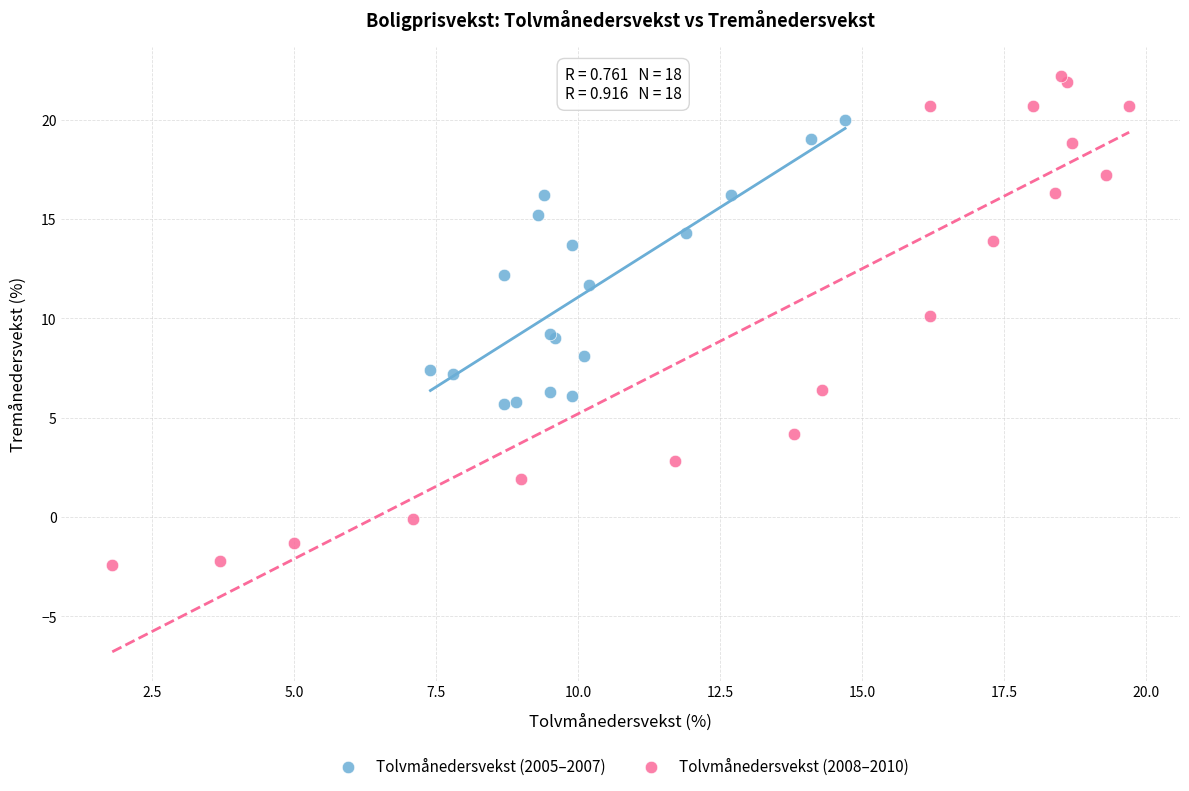

What are all the series names shown in the legend?

Tolvmånedersvekst (2005–2007), Tolvmånedersvekst (2008–2010)